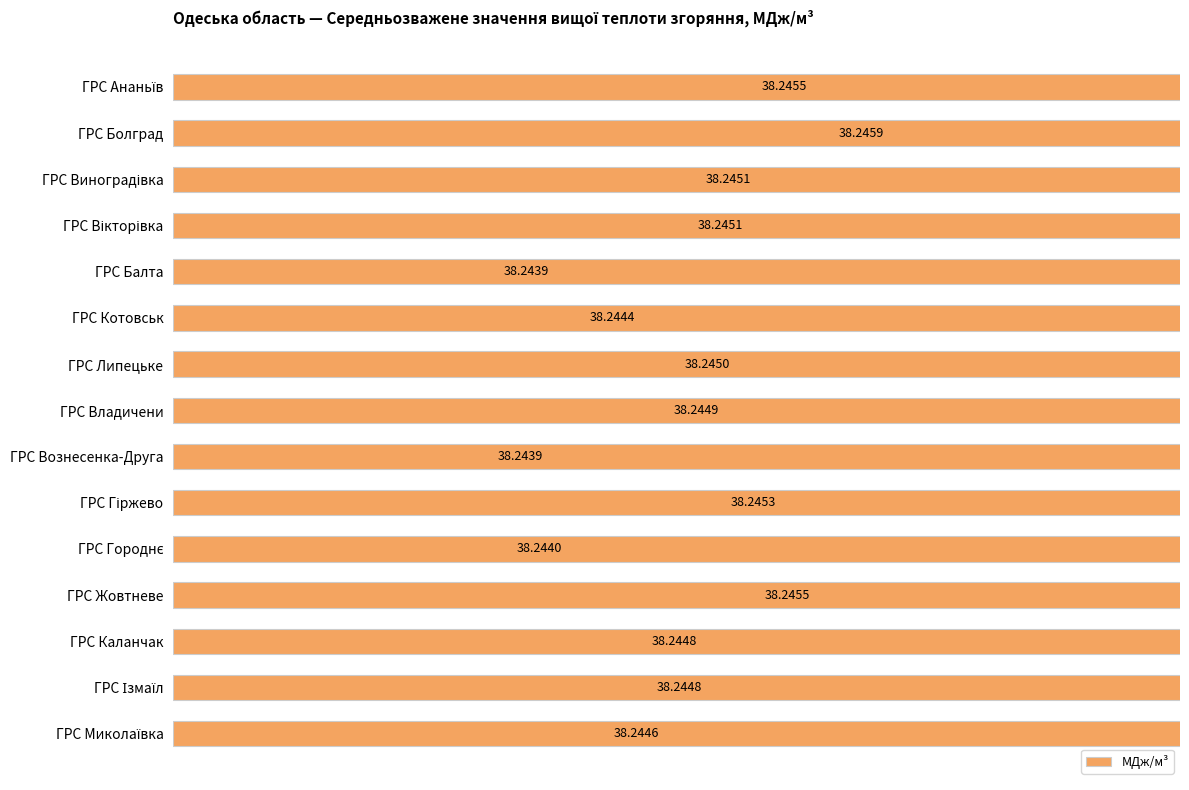

Count the values in the range 38 to 39.

15